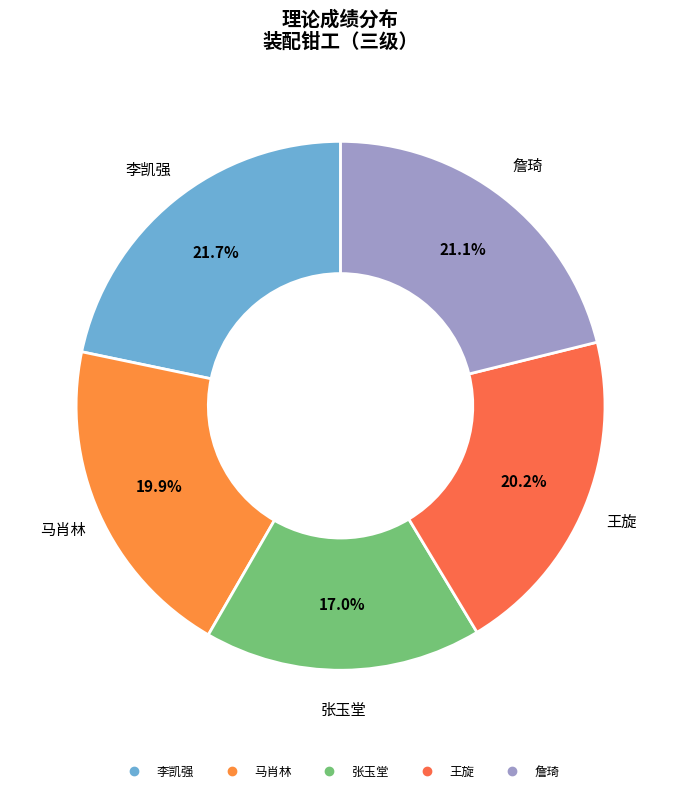

What is the ratio of the value at 詹琦 to the value at 张玉堂?

1.2